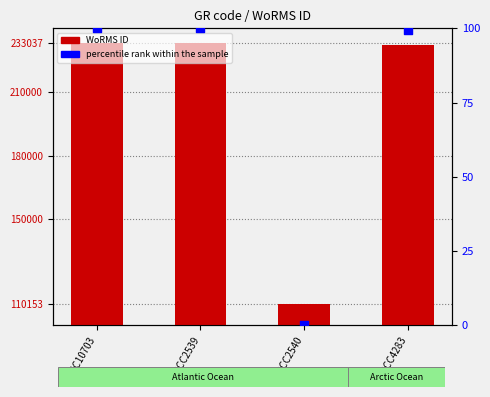

What are all the series names shown in the legend?

WoRMS ID, percentile rank within the sample